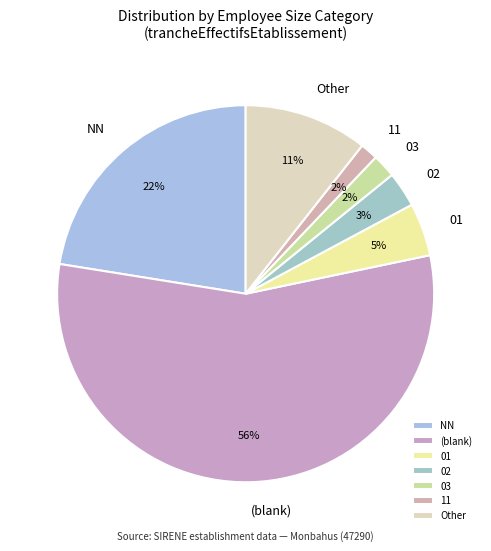

Which slice represents more than half of the pie?

(blank)